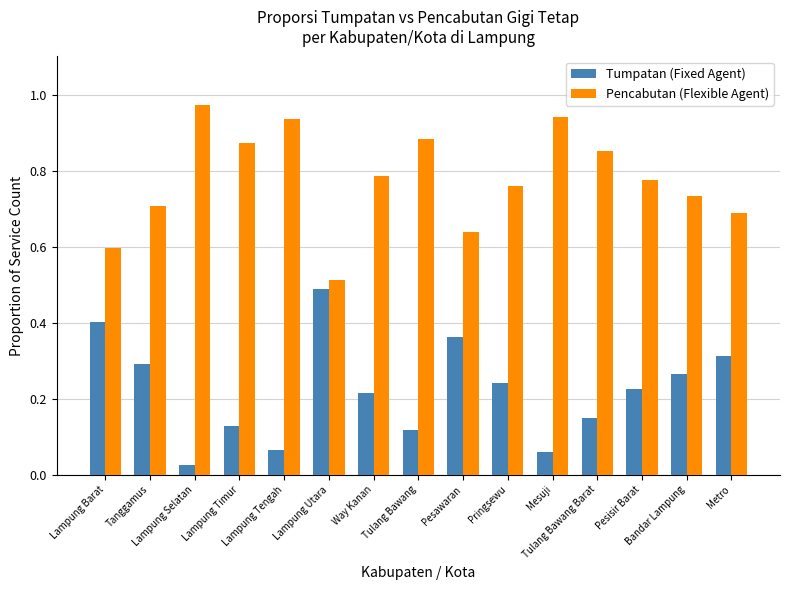

List the series in order of their overall mean, highest first.

Pencabutan (Flexible Agent), Tumpatan (Fixed Agent)